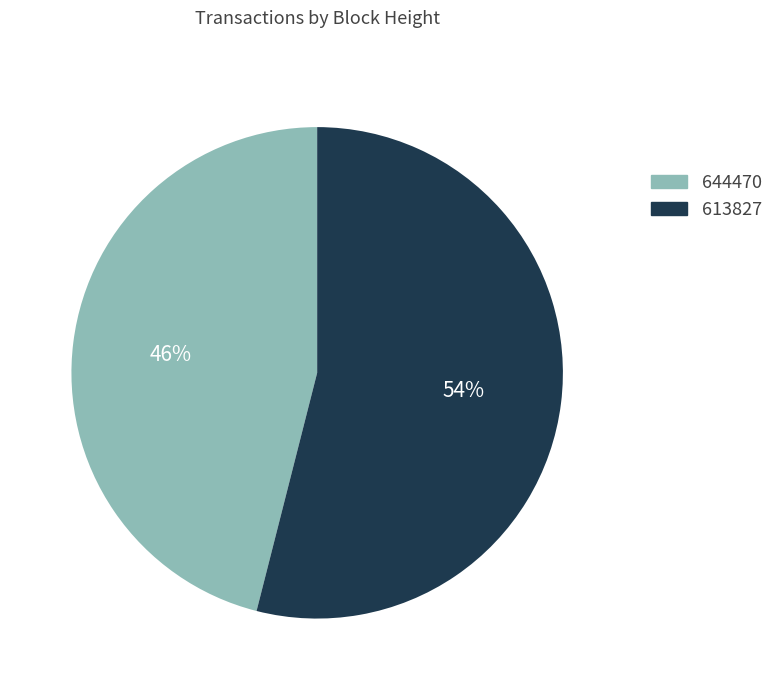

Count the number of slices in the pie.

2